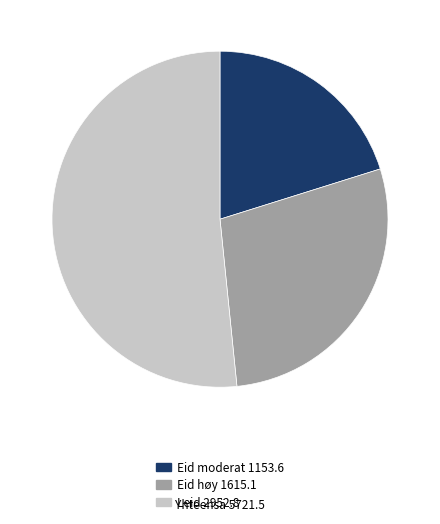

How many slices are in this pie chart?

3